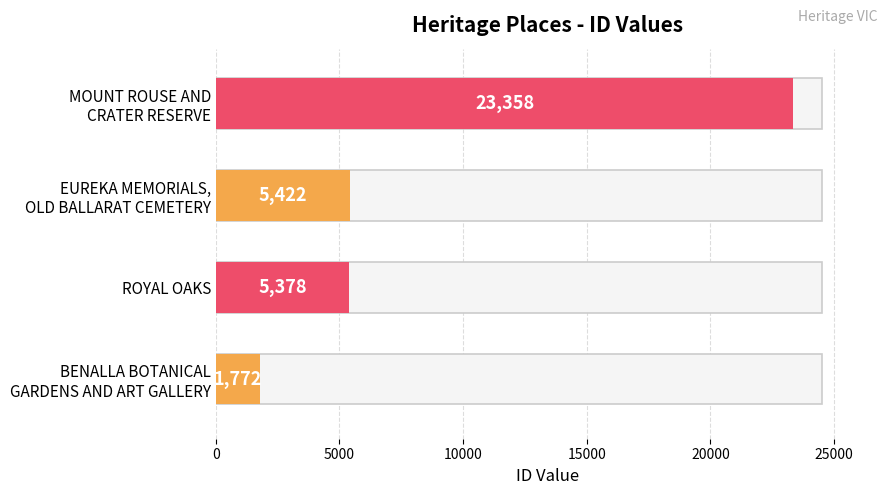

What value does the data have at MOUNT ROUSE AND
CRATER RESERVE, to the nearest 50?

23350